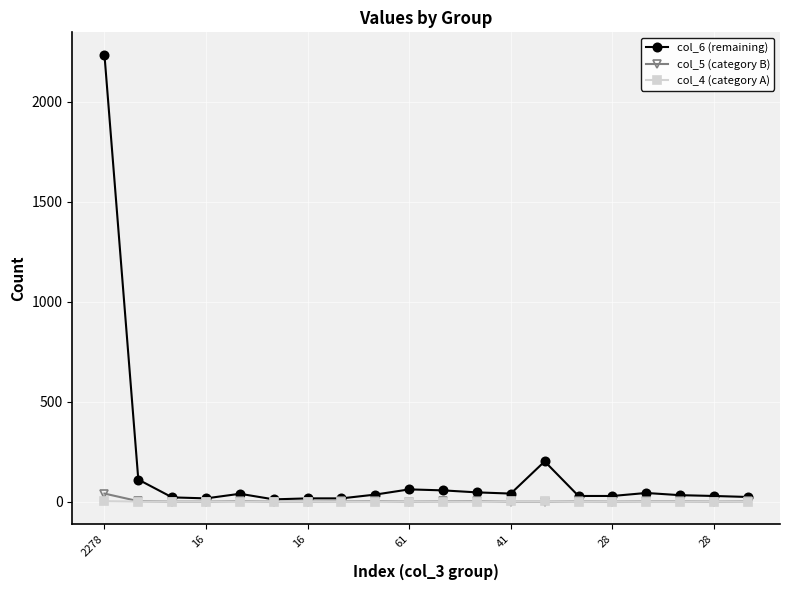

Which series has the widest spread of values?

col_6 (remaining)